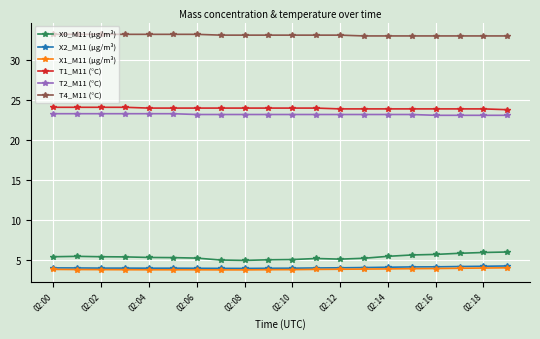

Which series has the largest total across all categories?

T4_M11 (°C)